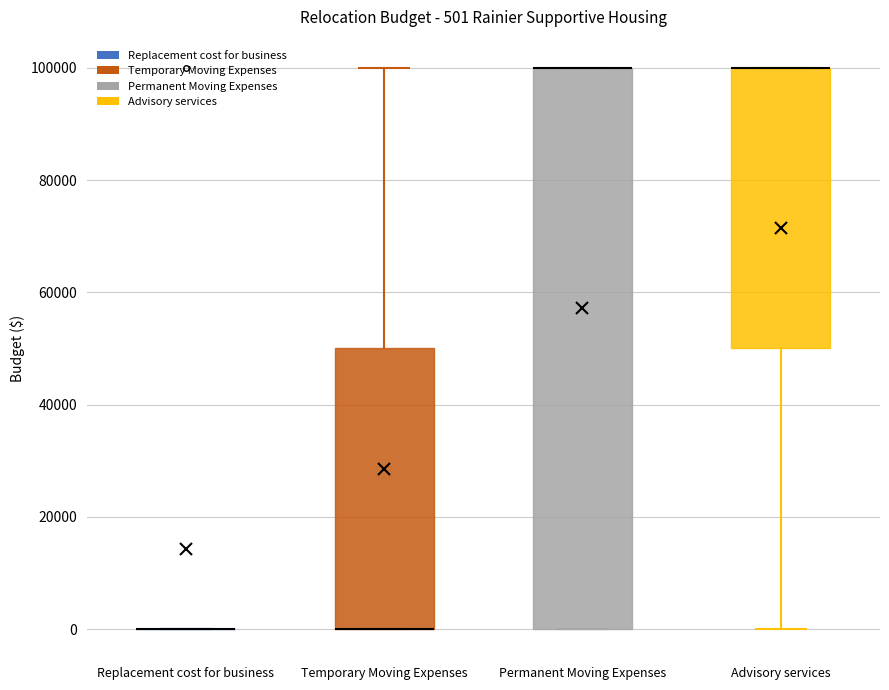

Comparing the boxes themselves (not the whiskers), which one is the tallest?

Permanent Moving Expenses